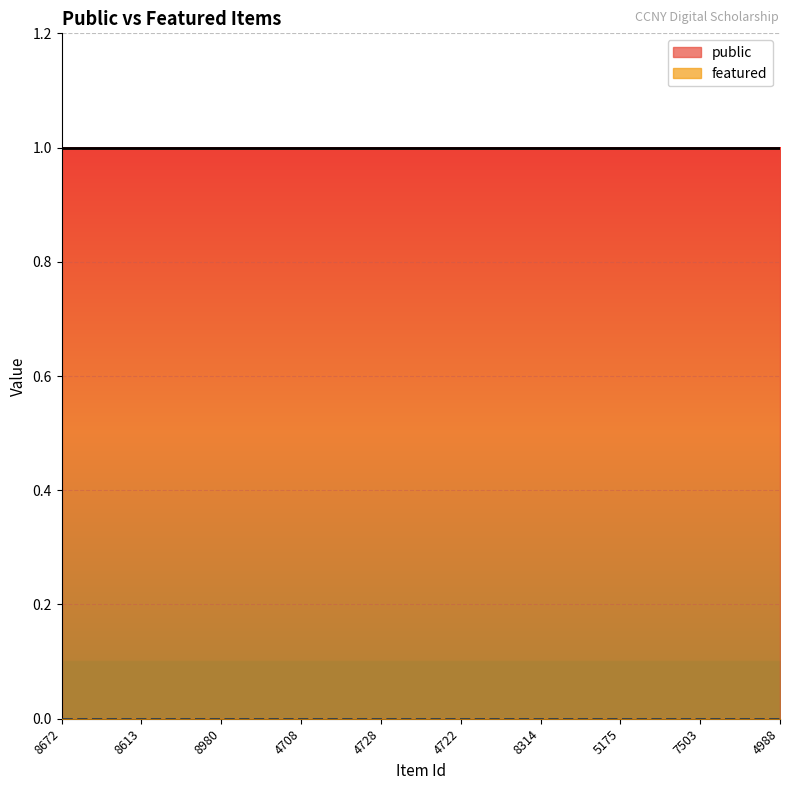

What is the minimum value for public?

1